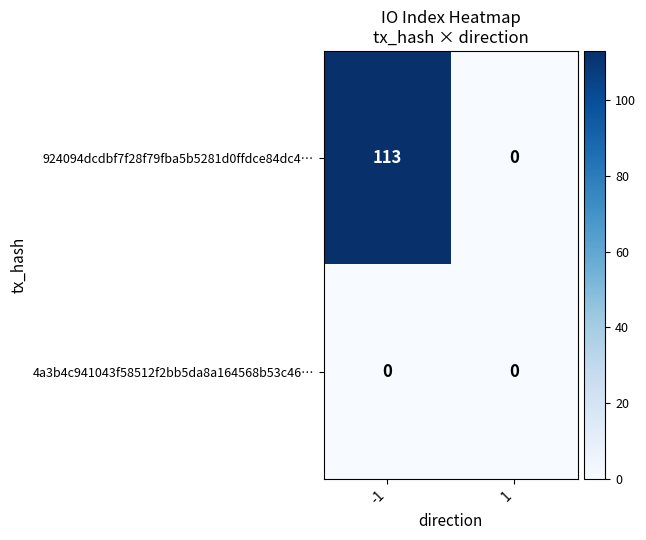

Count the number of categories in the chart.

2